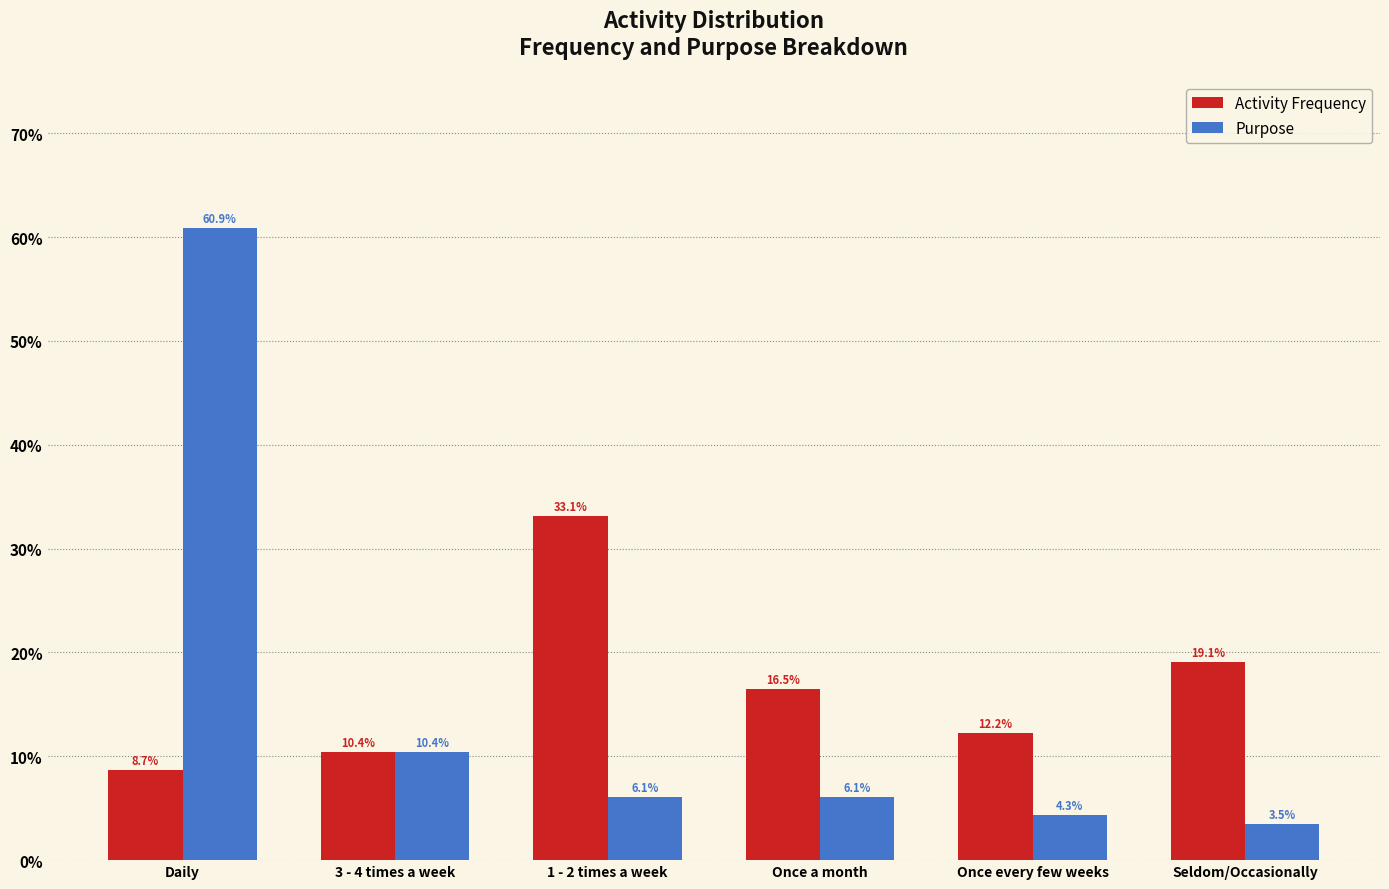

Reading right to left, extract all data points from this chart.

Activity Frequency: Seldom/Occasionally=19.1	Once every few weeks=12.2	Once a month=16.5	1 - 2 times a week=33.1	3 - 4 times a week=10.4	Daily=8.7
Purpose: Seldom/Occasionally=3.5	Once every few weeks=4.3	Once a month=6.1	1 - 2 times a week=6.1	3 - 4 times a week=10.4	Daily=60.9